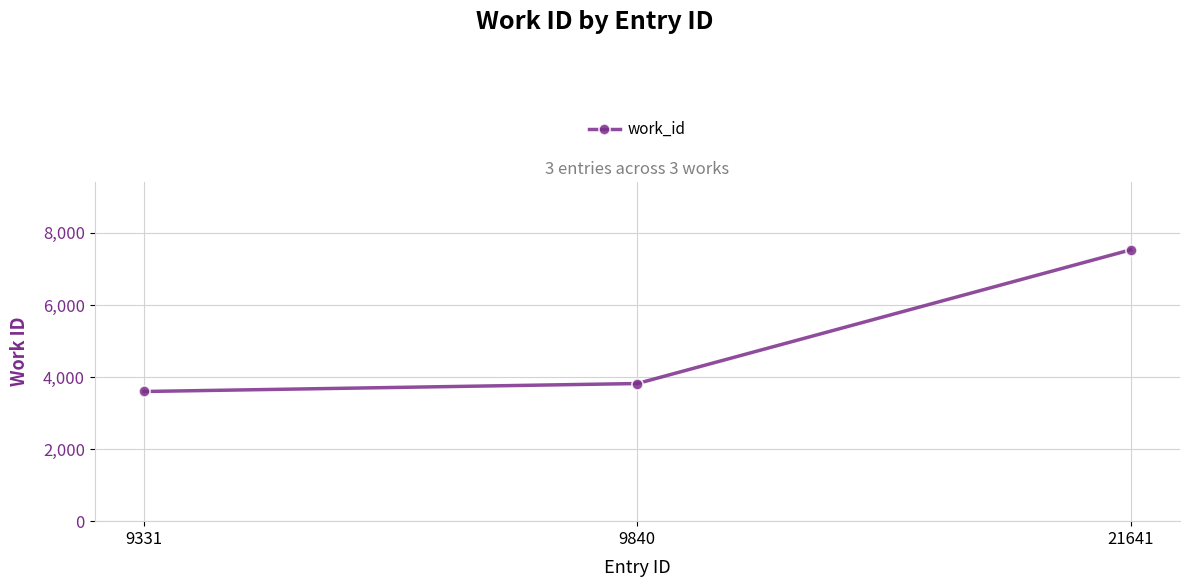

Reading left to right, list all the values displayed in this chart.

9331=3599	9840=3820	21641=7531